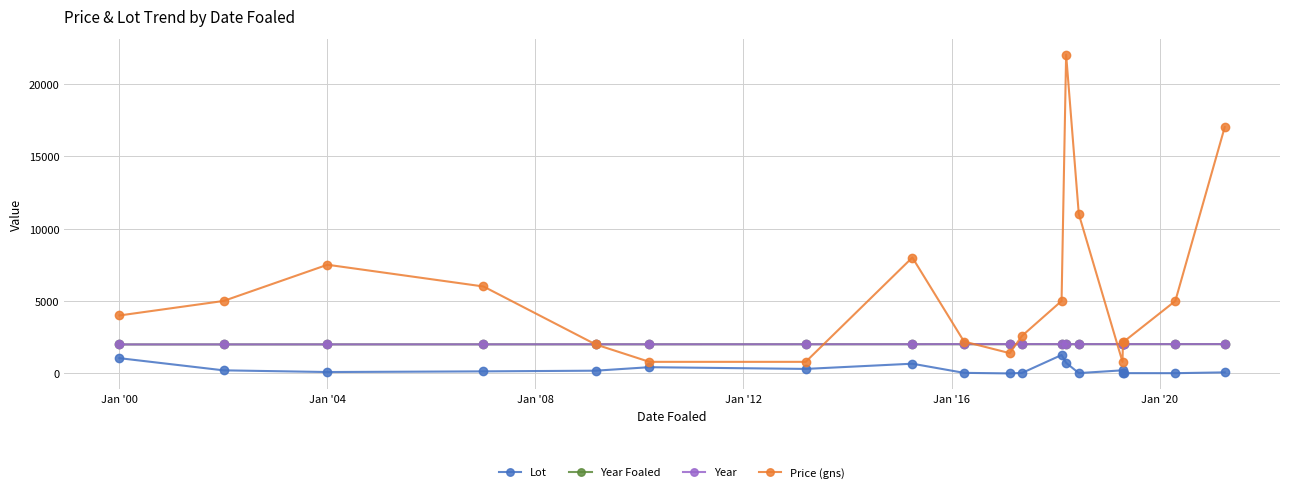

True or false: Lot and Year cross at least once.

False